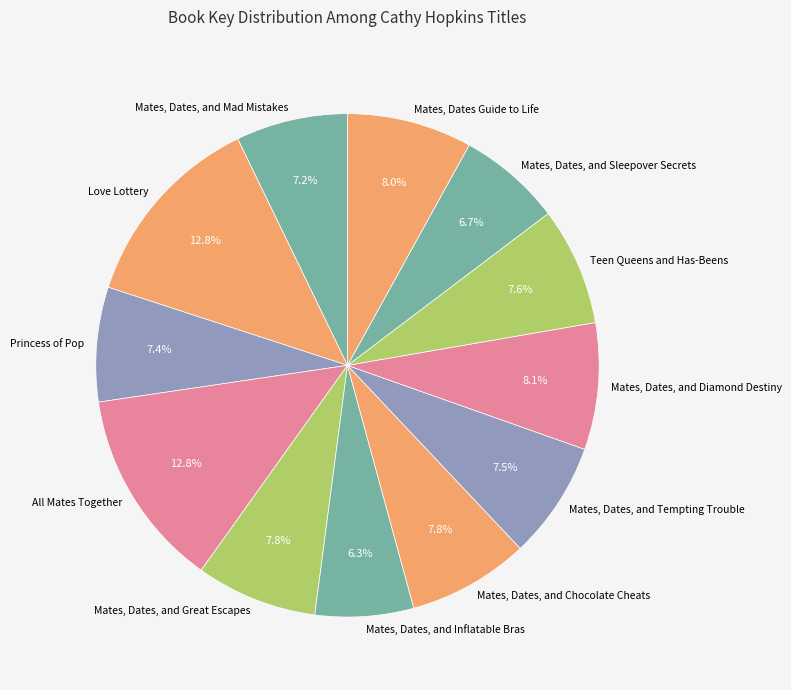

Does Mates, Dates, and Tempting Trouble account for over 50% of the chart?

No